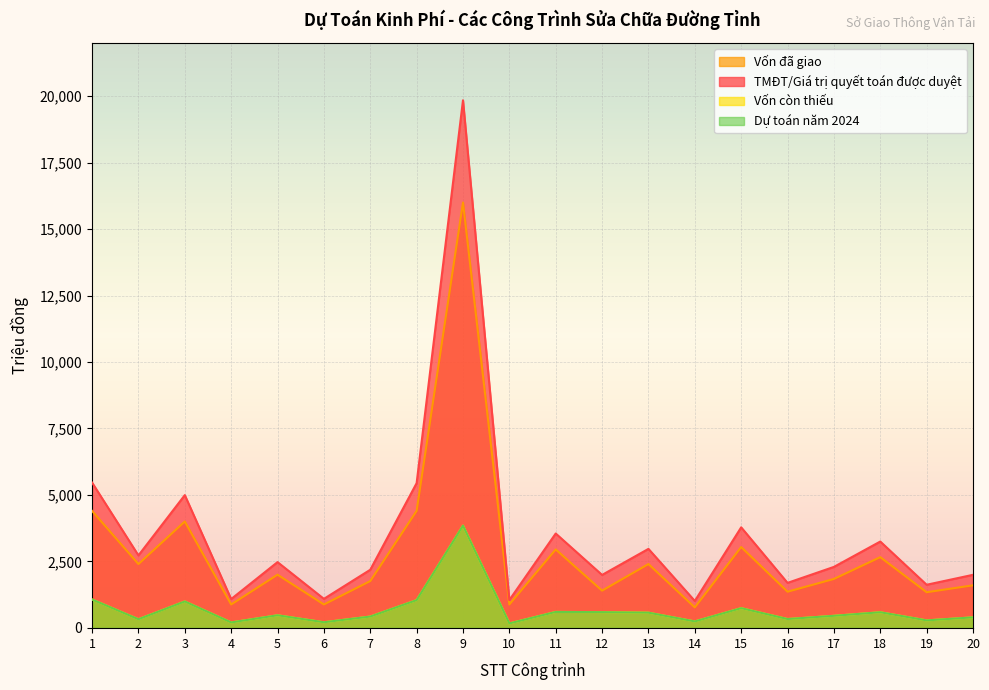

Is the value of Vốn đã giao at 19 greater than the value of Vốn còn thiếu at 6?

Yes